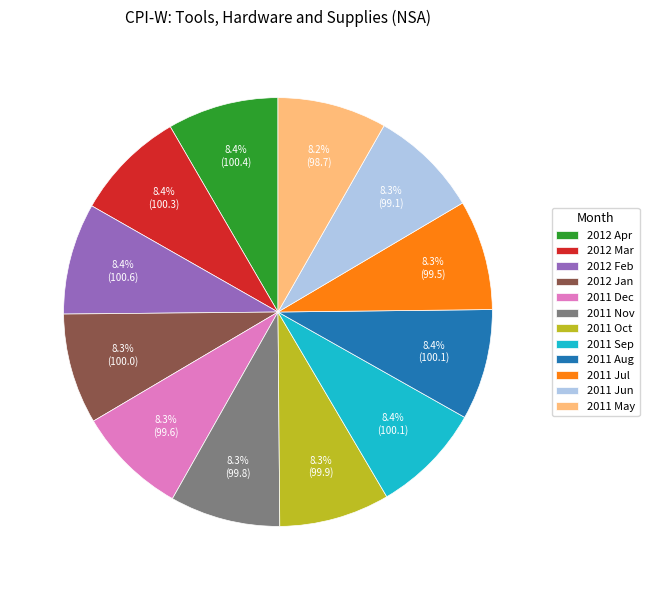

What is the ratio of the value at 2011 Oct to the value at 2012 Mar?

1.0